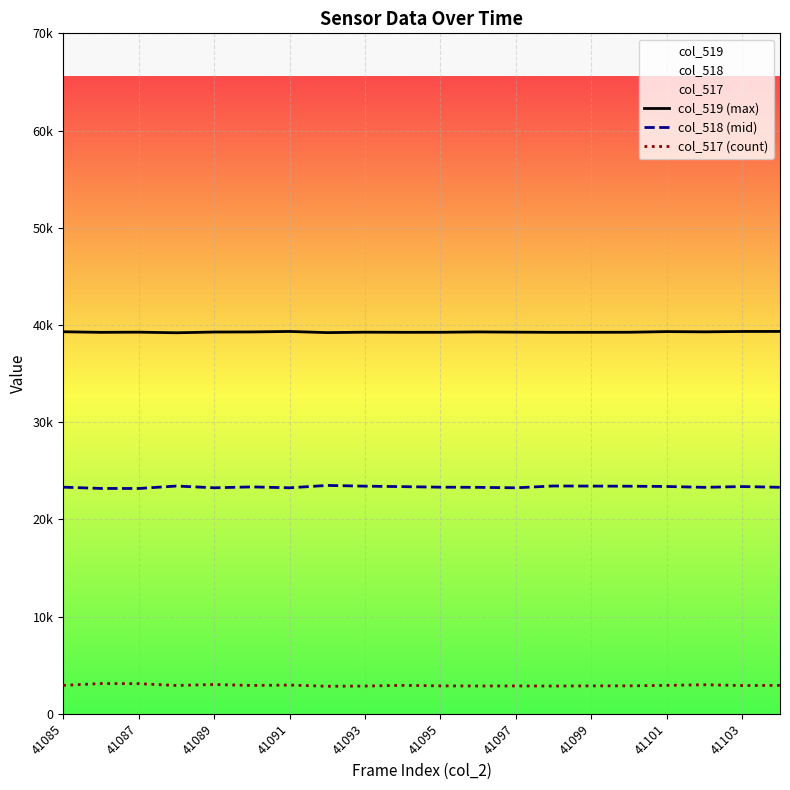

What is the difference between the second highest and minimum values in the col_518 (mid) series?

258